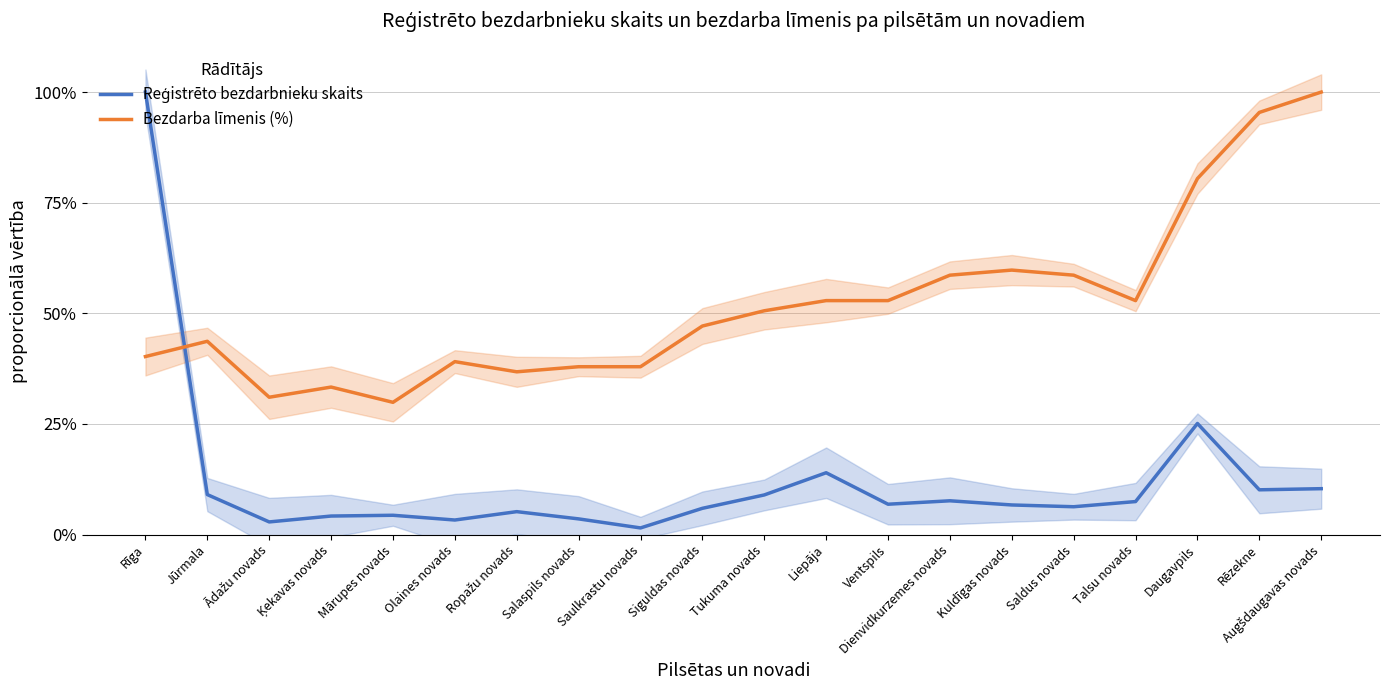

The Reģistrēto bezdarbnieku skaits series shows 0.1 at Augšdaugavas novads. True or false?

True